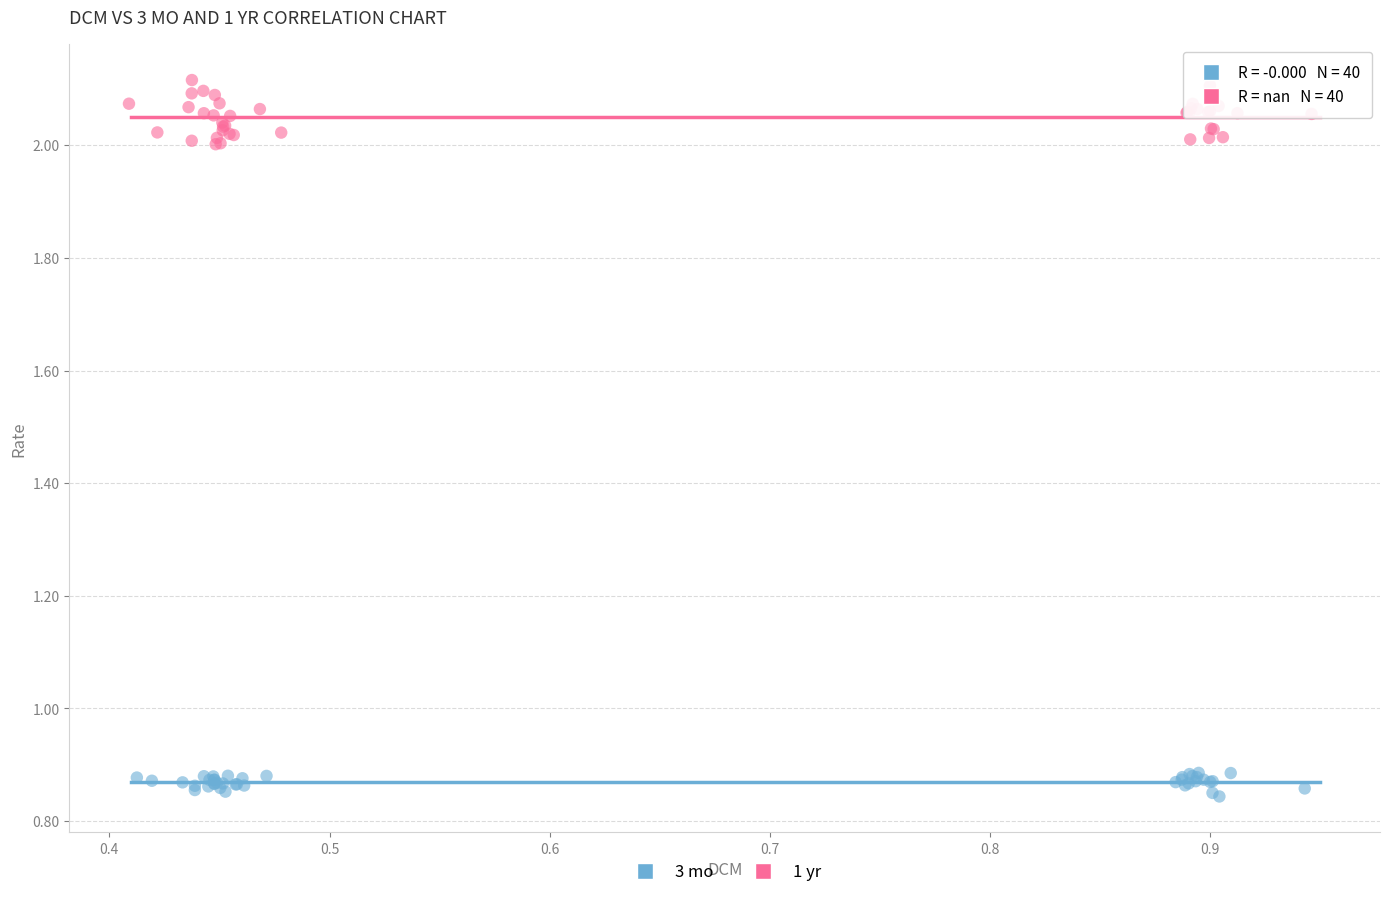

Which series contains the lowest Y value?

3 mo